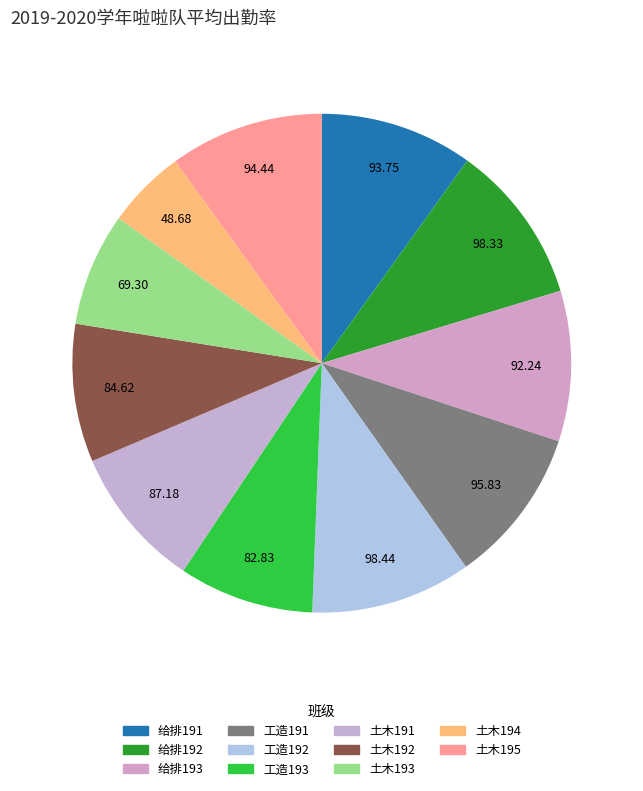

Count the number of slices in the pie.

11